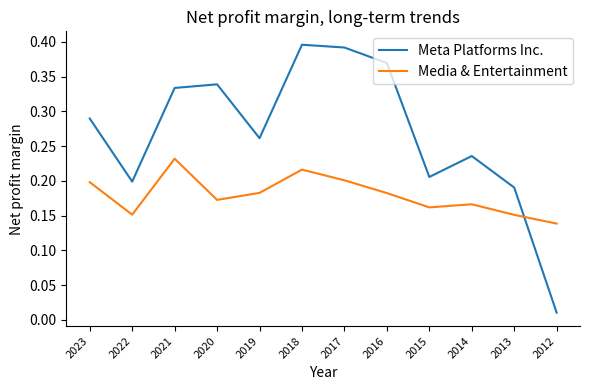

Rank the categories by Meta Platforms Inc. value from highest to lowest.

2018, 2017, 2016, 2020, 2021, 2023, 2019, 2014, 2015, 2022, 2013, 2012